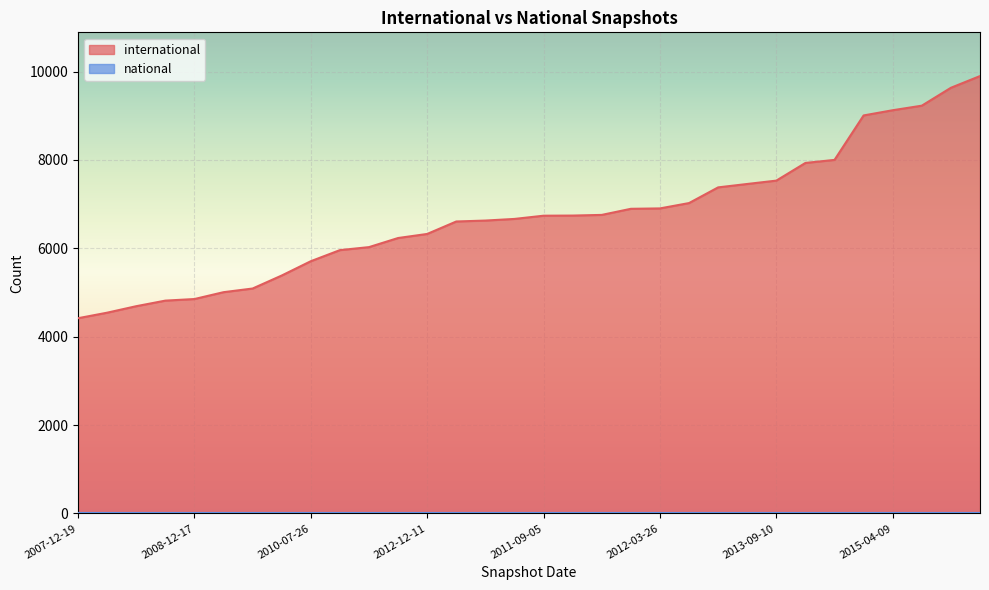

List the labels in order of value, smallest first.

2007-12-19, 2008-04-01, 2008-06-27, 2008-10-10, 2008-12-17, 2009-04-06, 2009-06-17, 2009-09-25, 2010-07-26, 2010-04-01, 2009-12-16, 2012-01-18, 2012-12-11, 2010-11-17, 2013-02-20, 2011-02-21, 2011-09-05, 2011-06-10, 2013-05-21, 2012-07-13, 2012-03-26, 2012-10-31, 2013-12-20, 2013-07-09, 2013-09-10, 2014-03-28, 2014-09-08, 2015-01-19, 2015-04-09, 2015-07-03, 2015-10-01, 2016-01-04